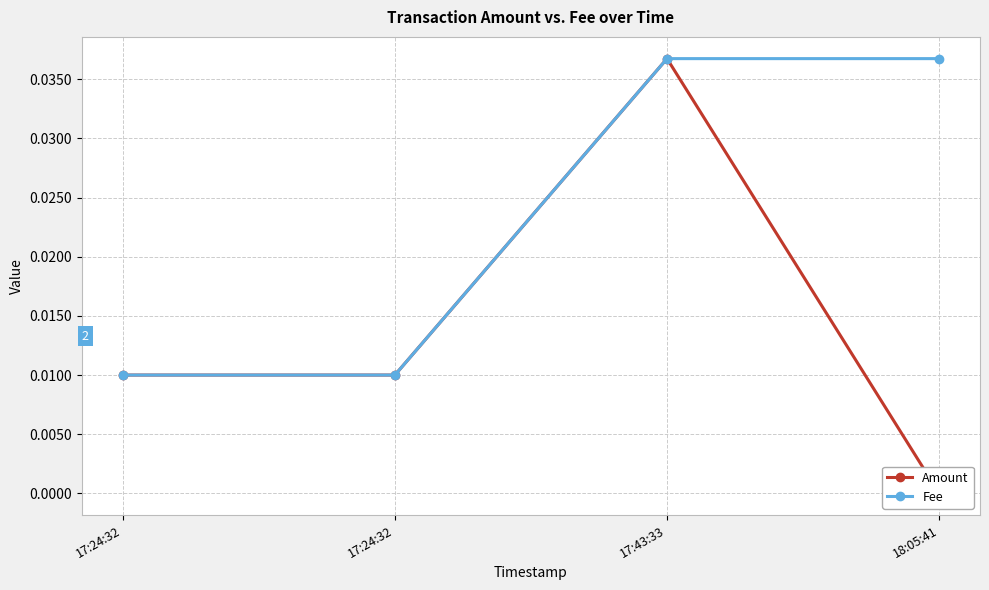

Which series changed the most between 17:24:32 and 17:43:33?

Amount